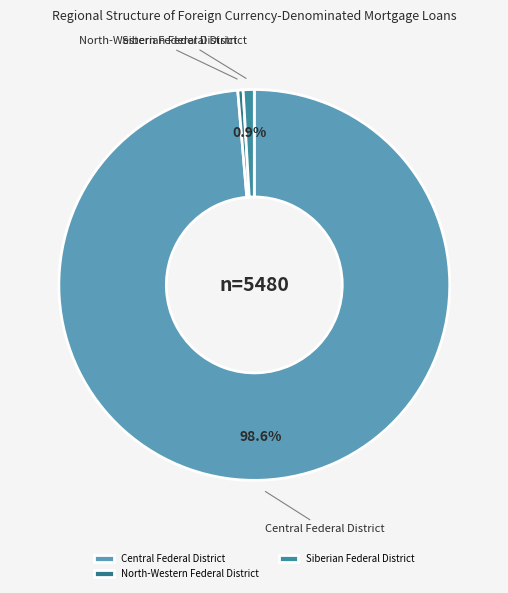

True or false: Central Federal District accounts for 89% of the total.

False